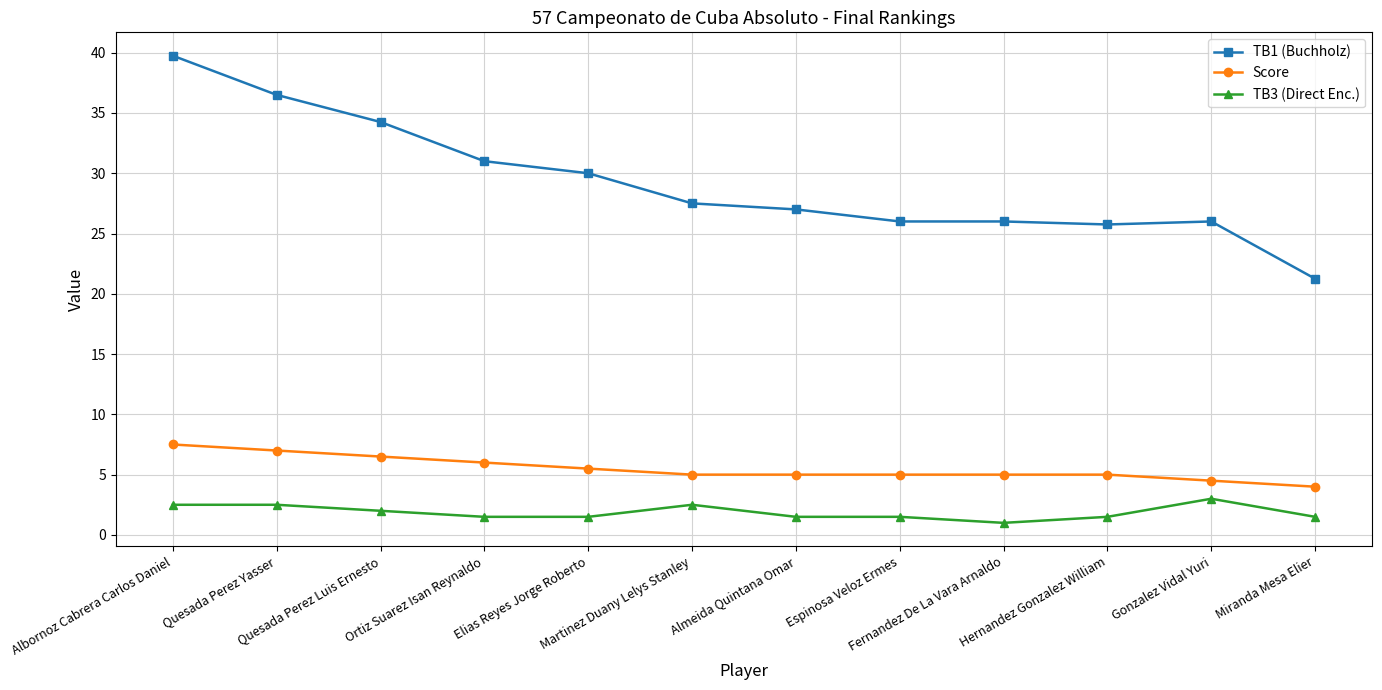

What is the difference between the second highest and minimum values in the Score series?

3.0